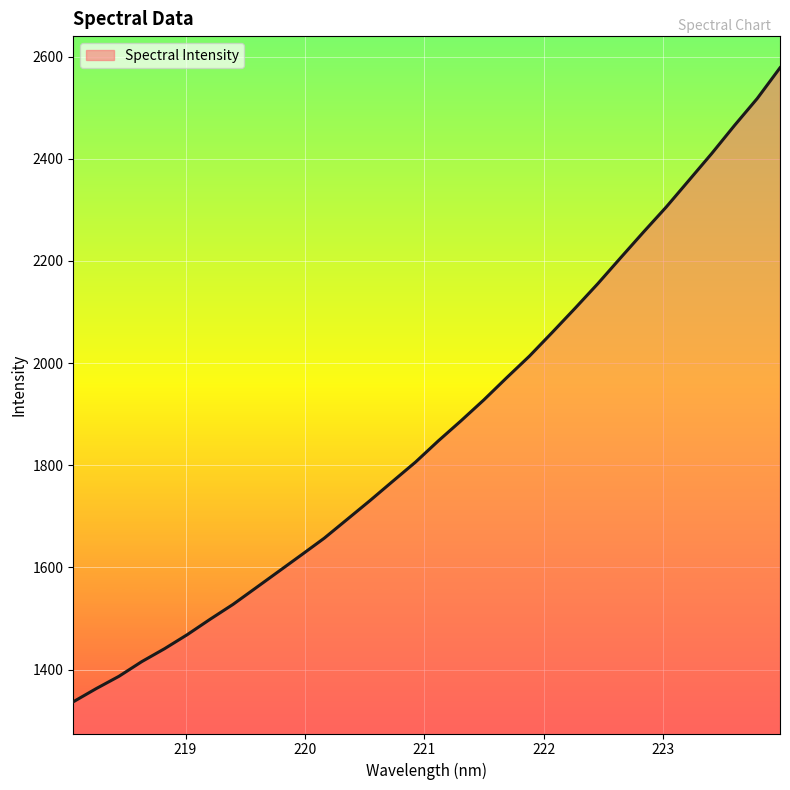

What is the greatest value displayed?

2578.2